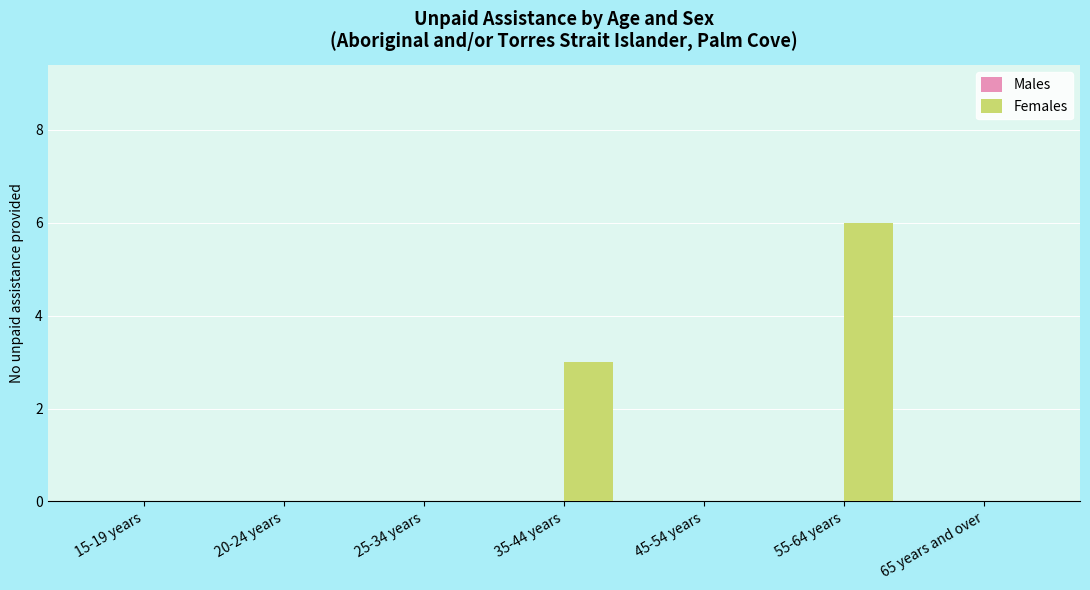

Which has a higher value, 35-44 years or 20-24 years?

35-44 years